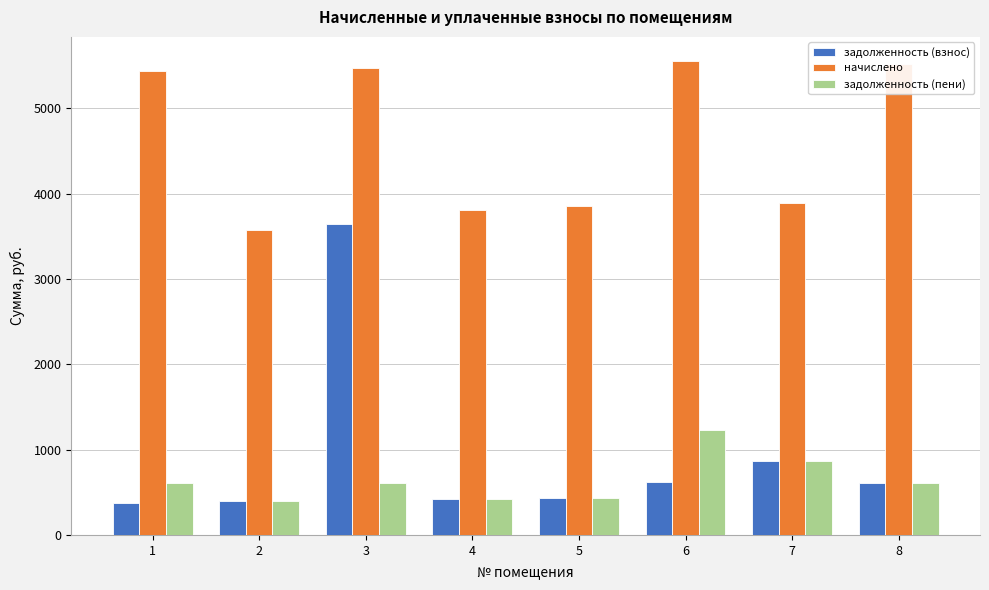

At which label does задолженность (взнос) reach its peak?

3